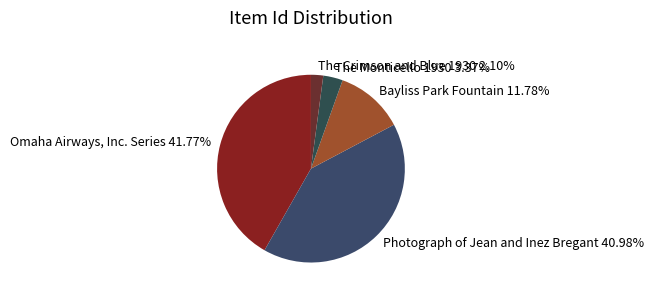

How many segments does this pie chart have?

5